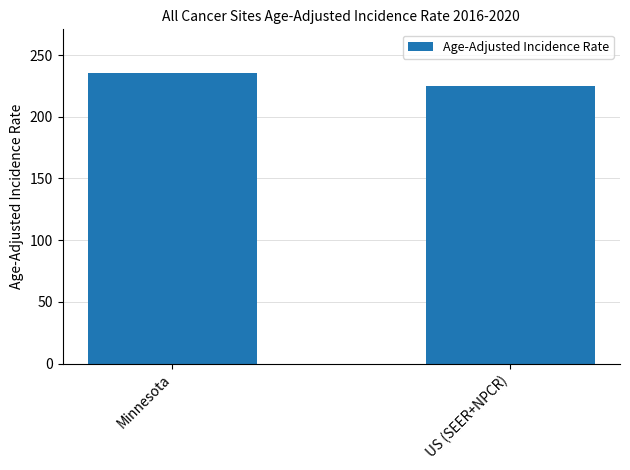

The chart shows a value of 399.5 at US (SEER+NPCR). True or false?

False